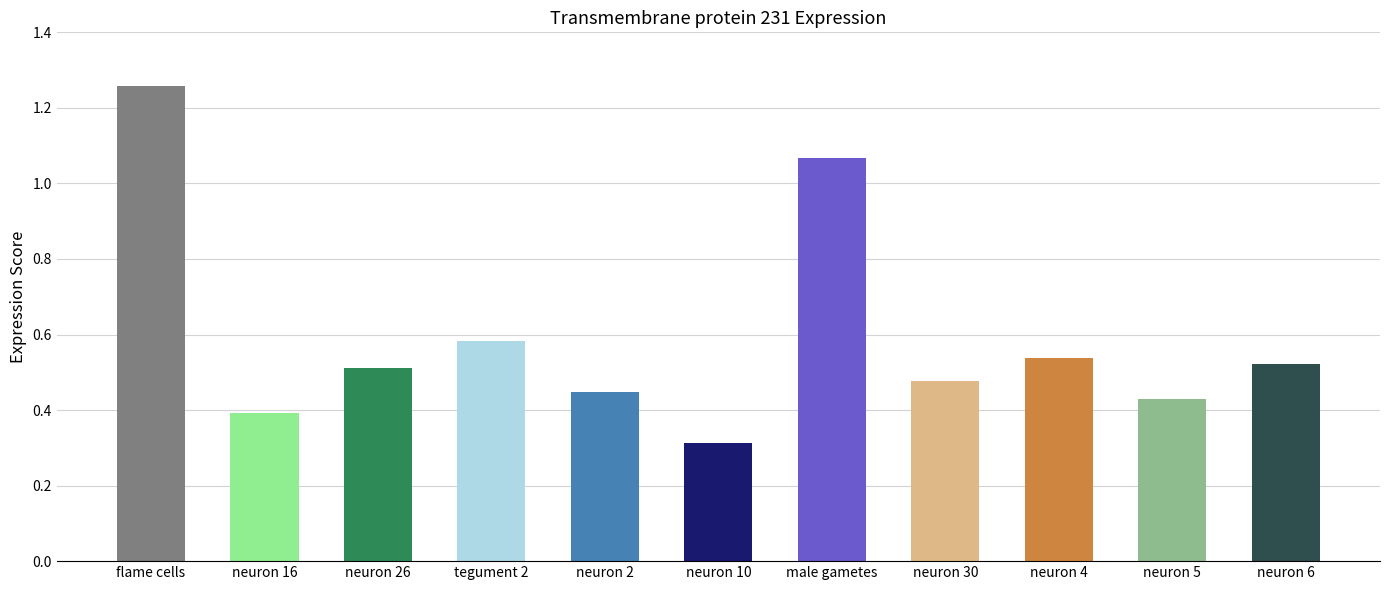

What is the smallest value displayed?

0.3